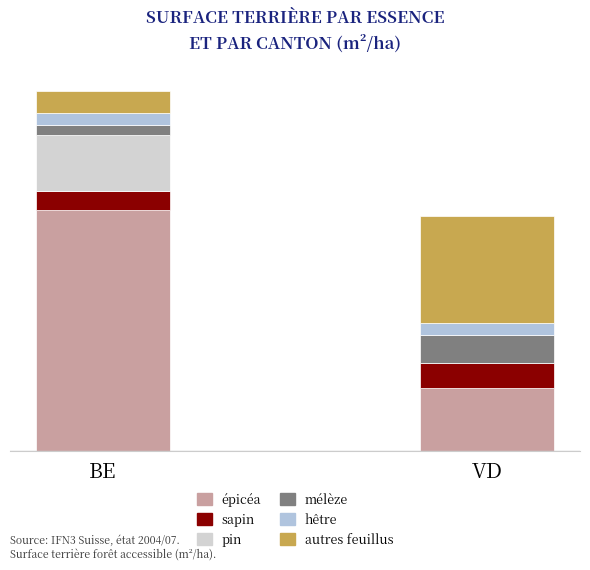

Does the chart contain stacked bars?

Yes